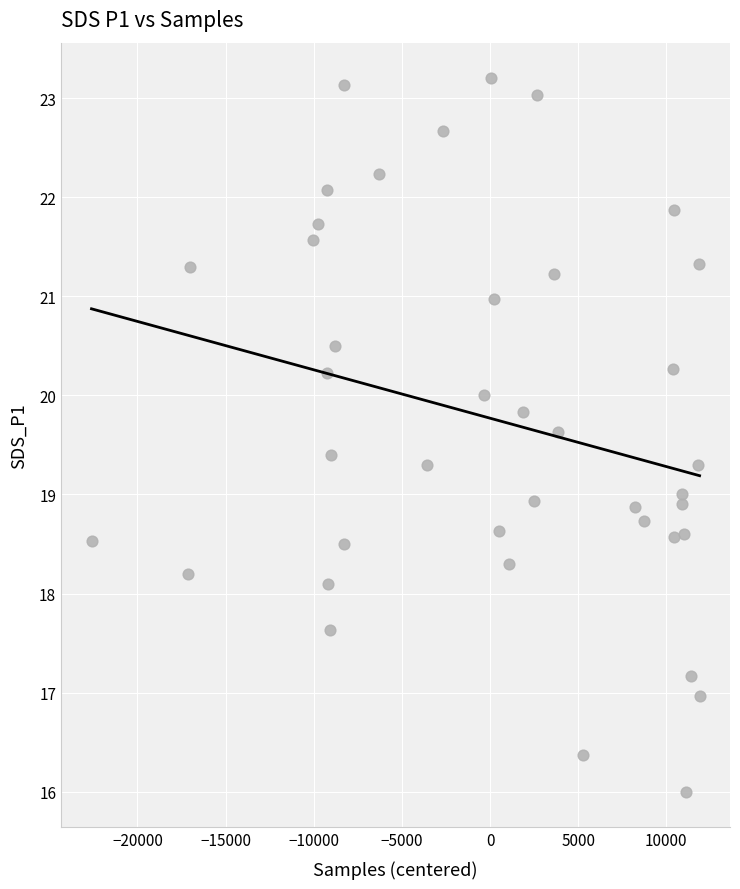

What is the range of X values (max minus min)?

34494.0